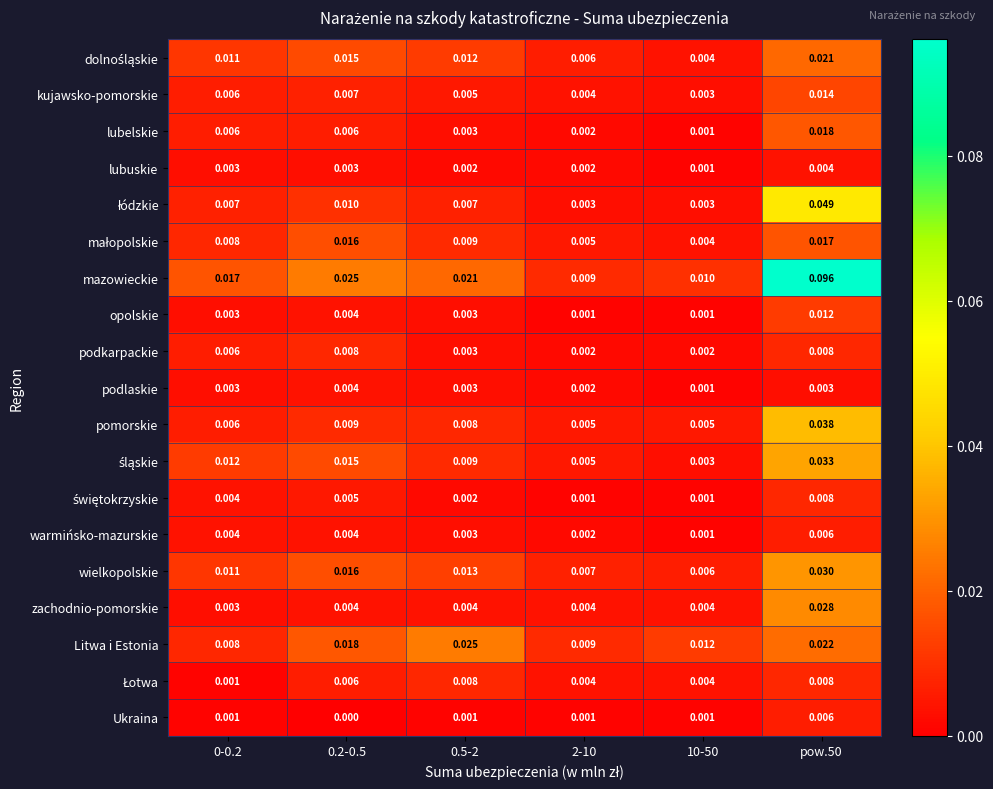

Which series has the largest total across all categories?

mazowieckie